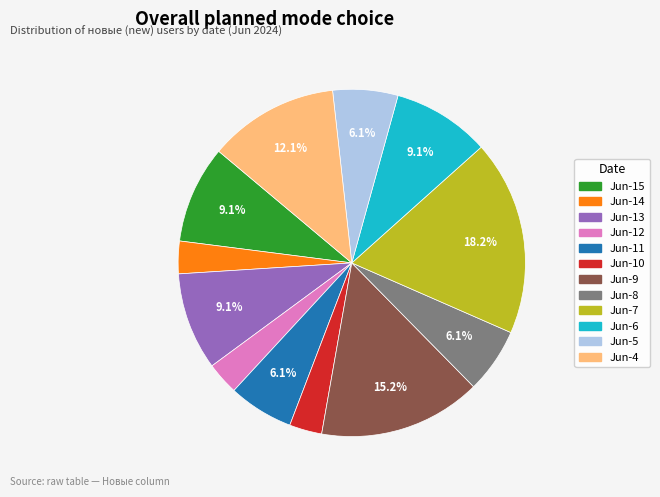

Does any single category account for the majority?

No